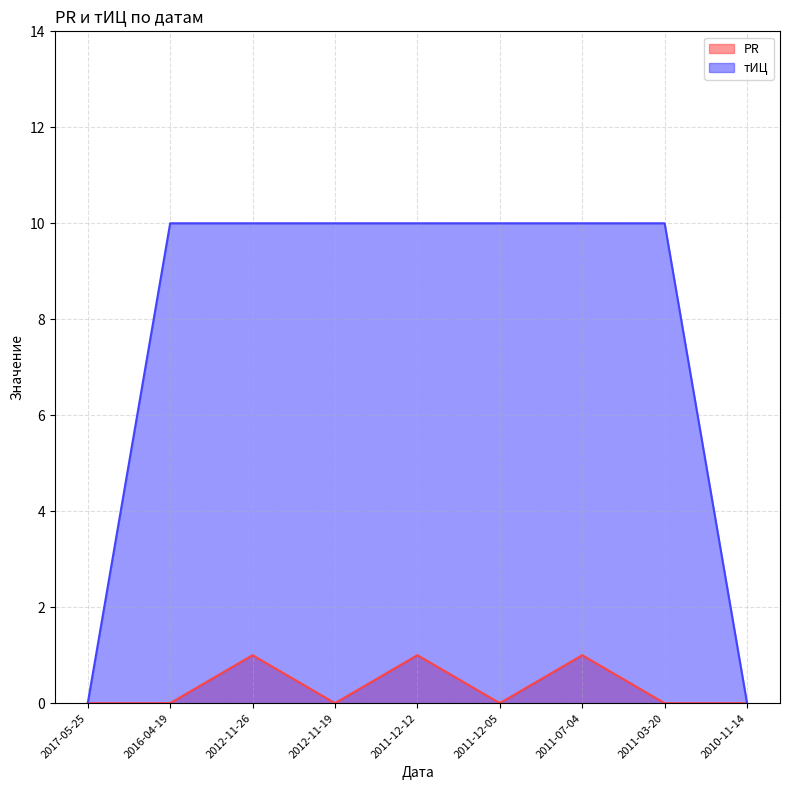

What is the sum of all тИЦ values?

70